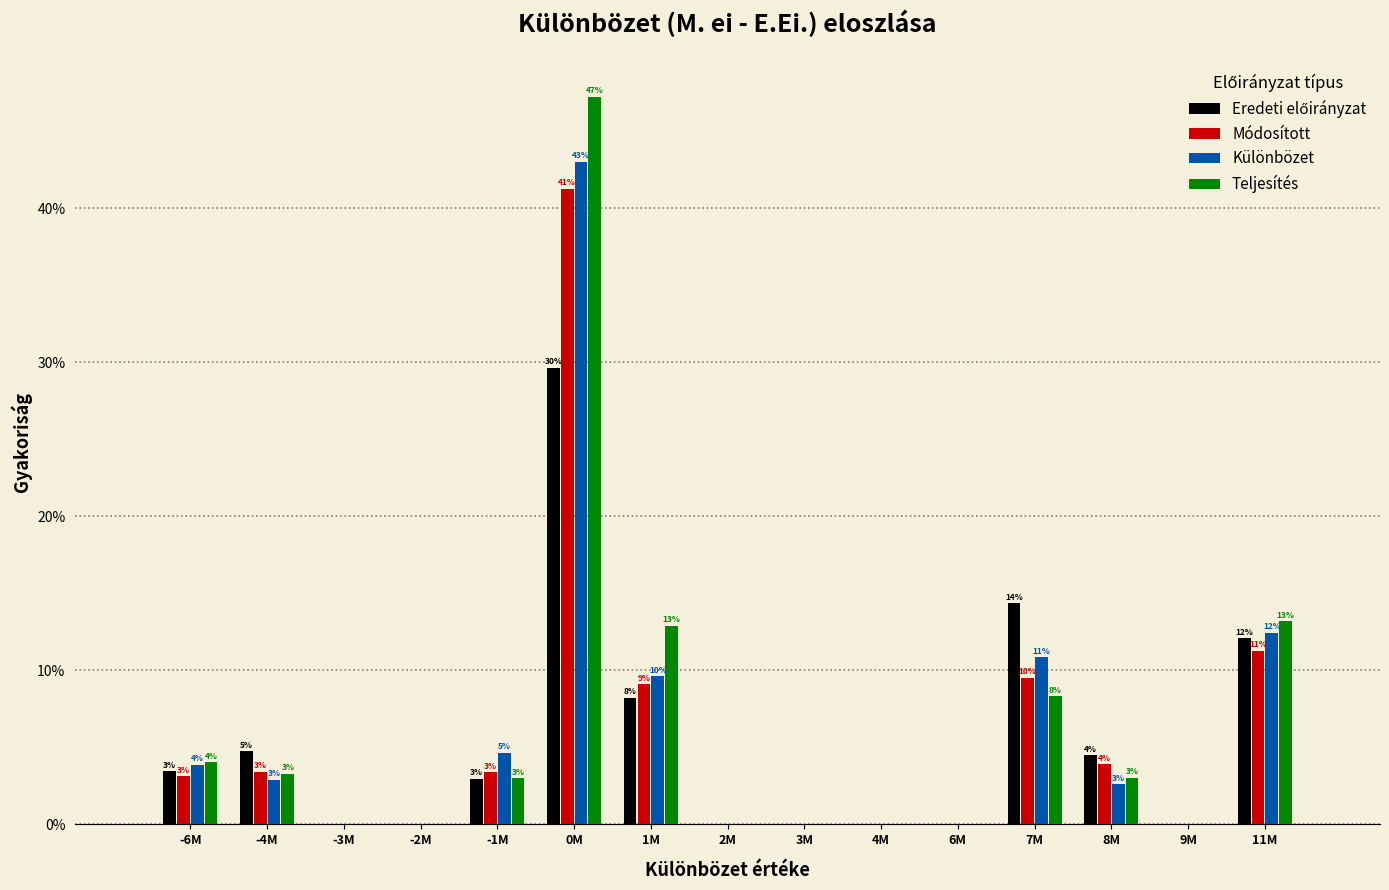

How many groups of bars are there?

15